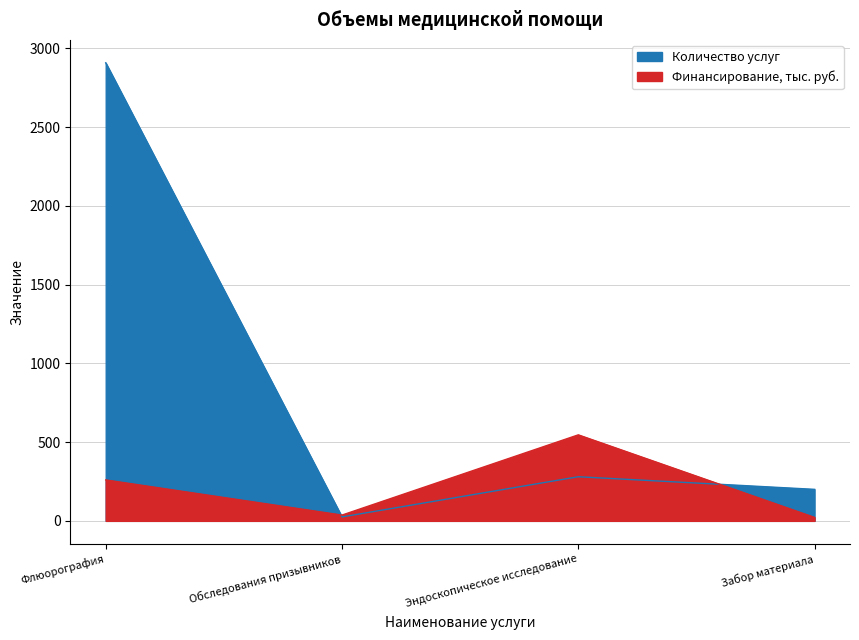

In Количество услуг, how many points are higher than both neighbors (excluding endpoints)?

1